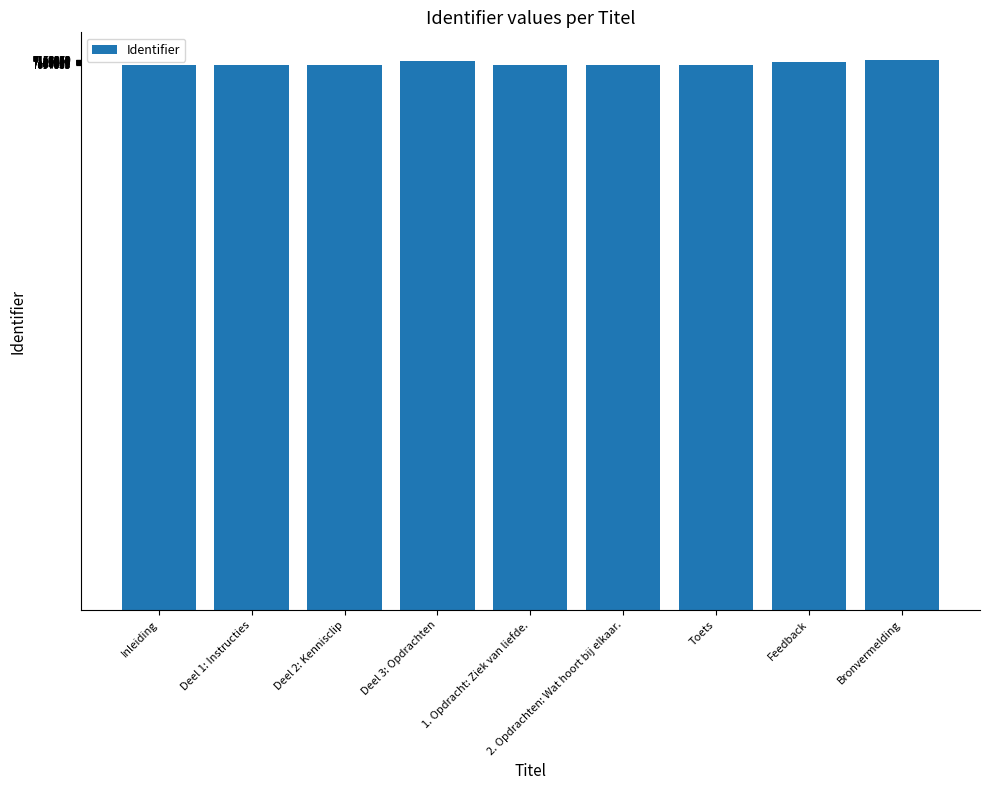

What is the value of the 6th bar from the left?

7094833